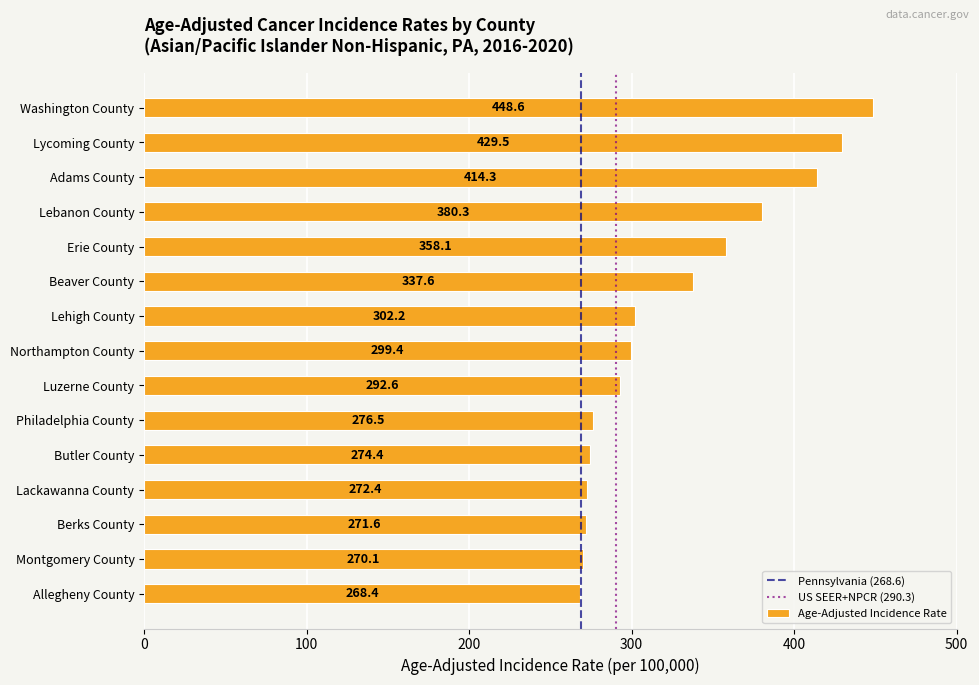

What is the change in value from Washington County to Lycoming County?

-19.1